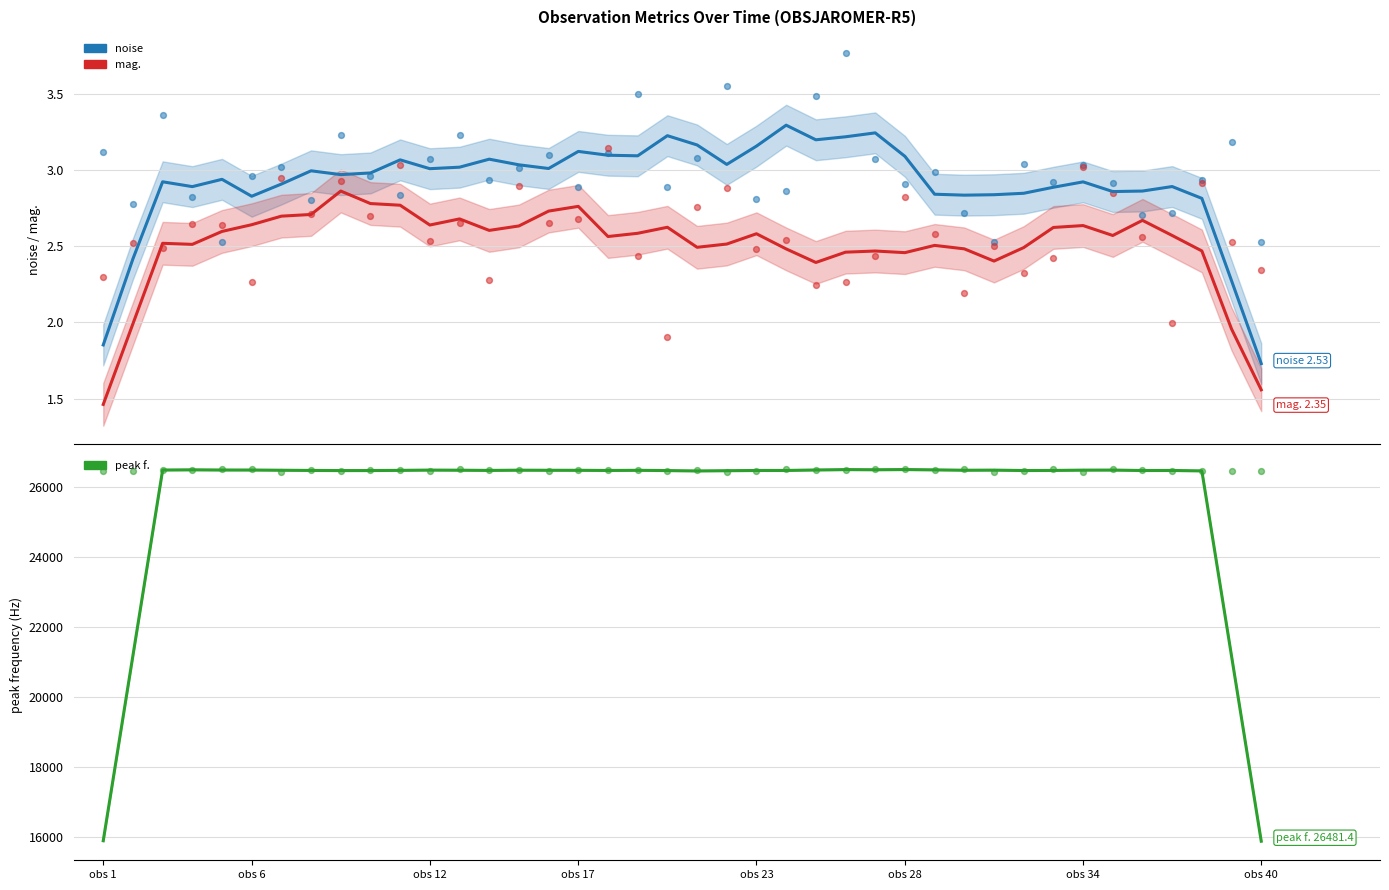

What is the total value across all series at obs 34?

26462.5